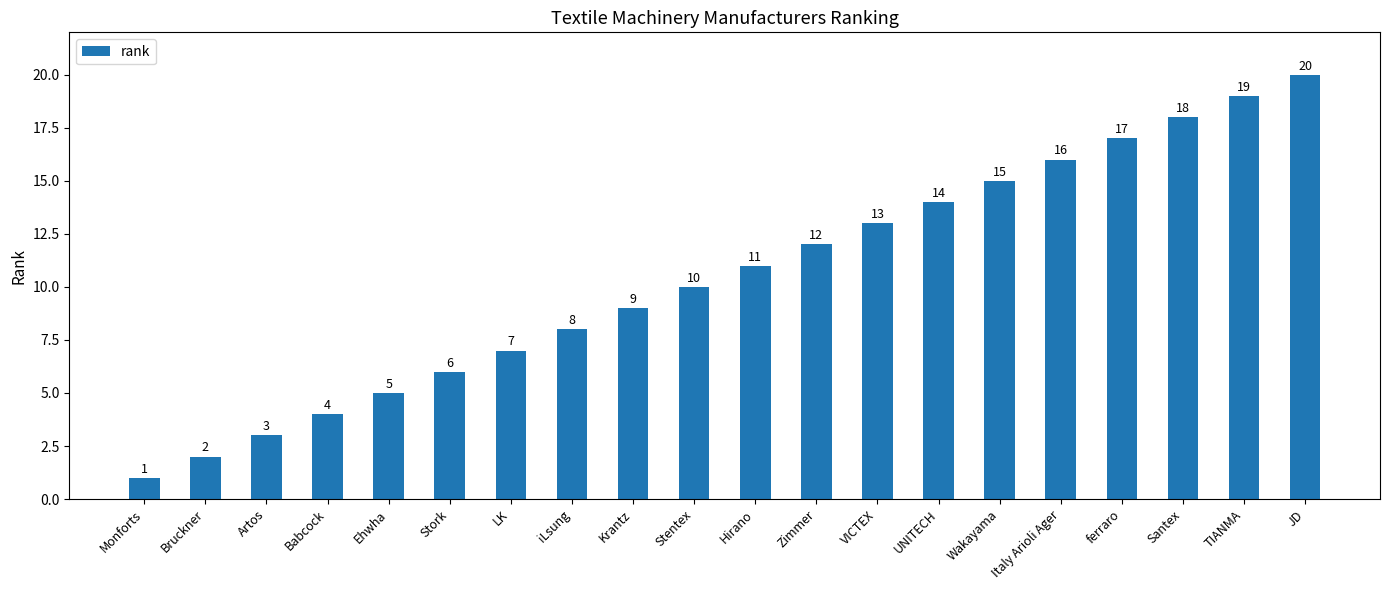

What is the sum of the values at Wakayama and VICTEX?

28